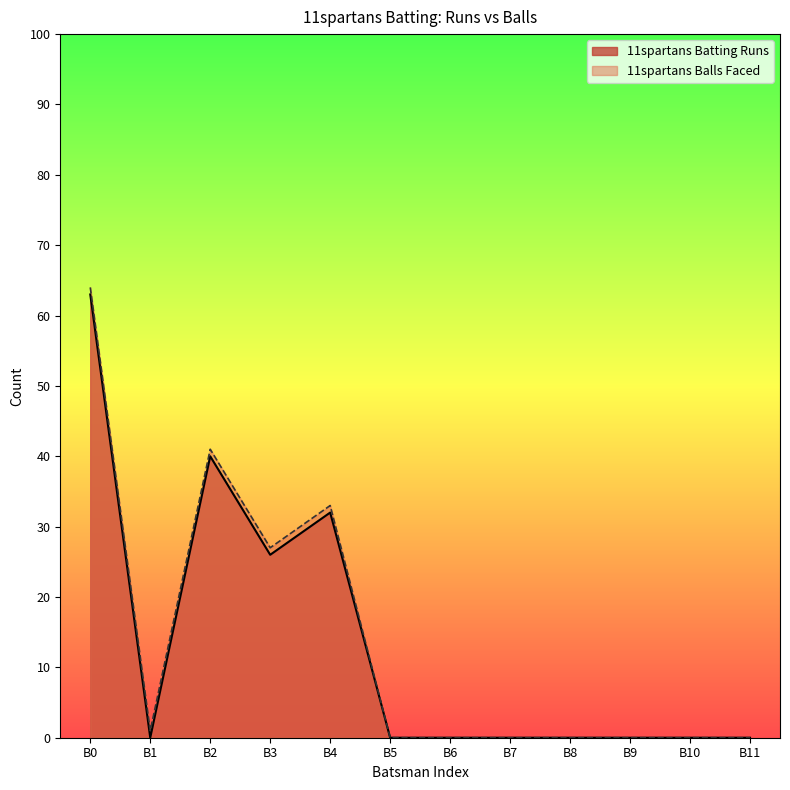

The value of 11spartans Batting Runs at B1 is -22. True or false?

False